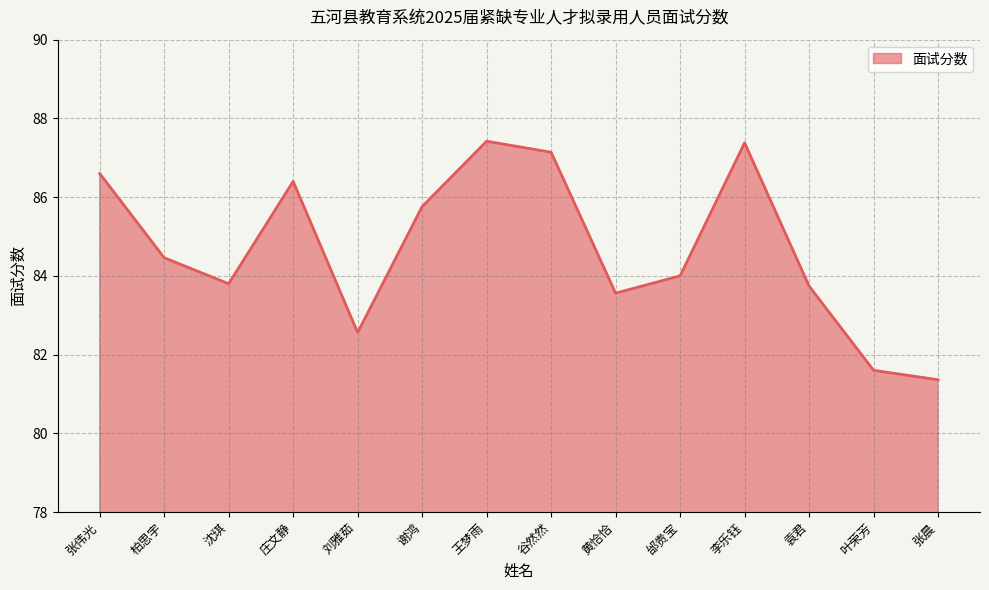

Where is the data nearest to the value 84?

邰贵宝